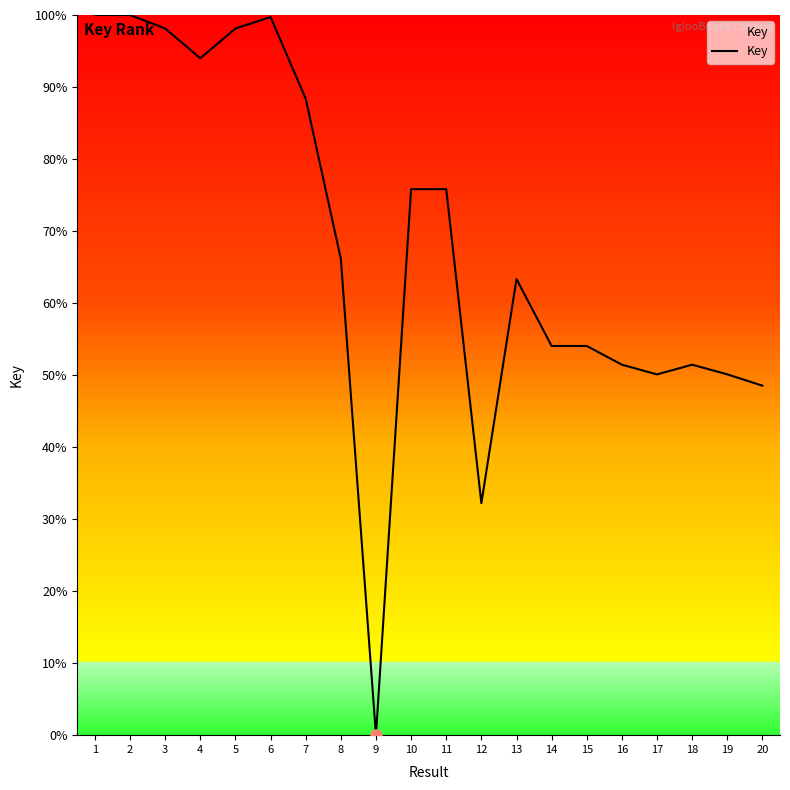

What is the difference between the values at 16 and 17?

1.4